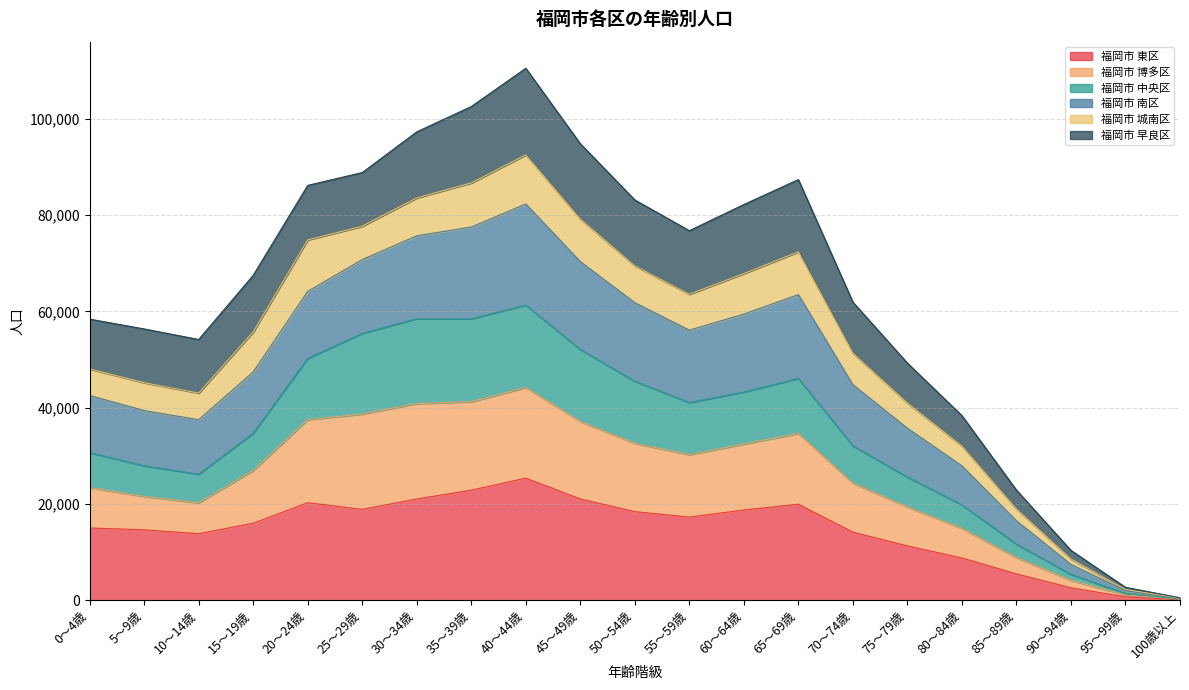

At which label does 福岡市 東区 reach its peak?

40～44歳